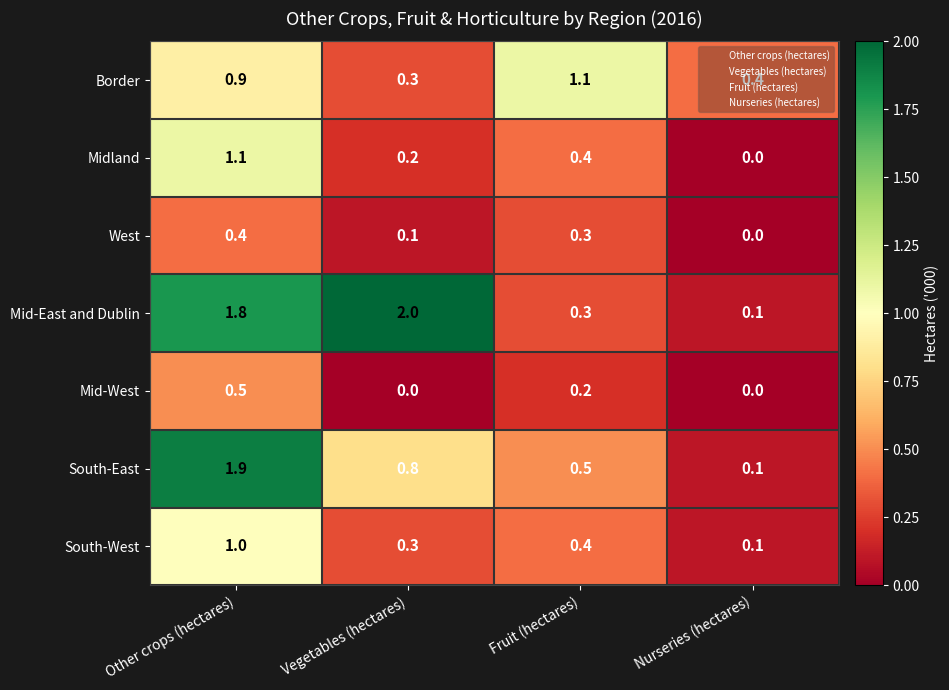

What is the difference between the maximum and minimum values in the Mid-West series?

0.5